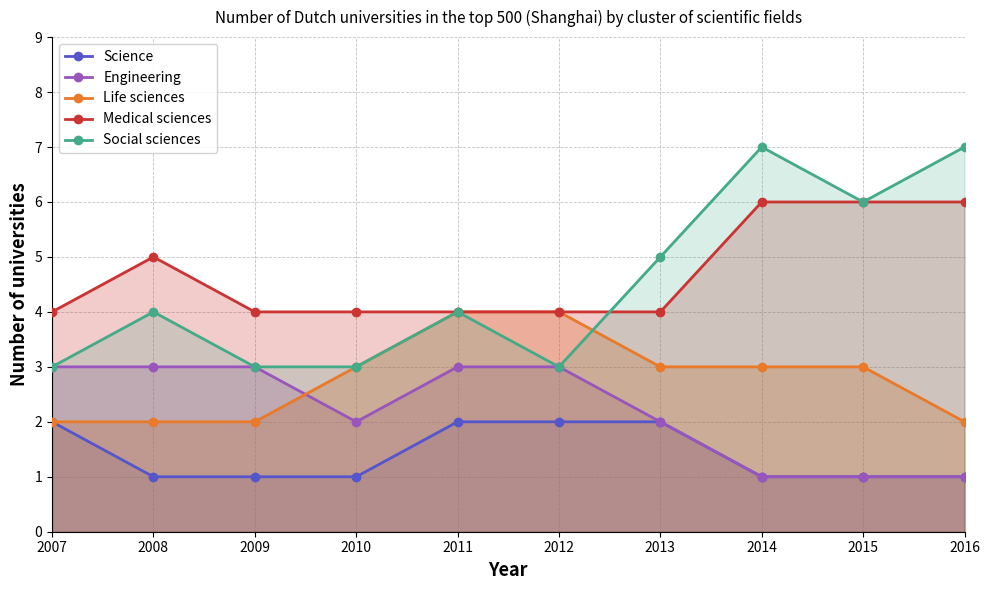

At how many categories does at least one series exceed 2?

10